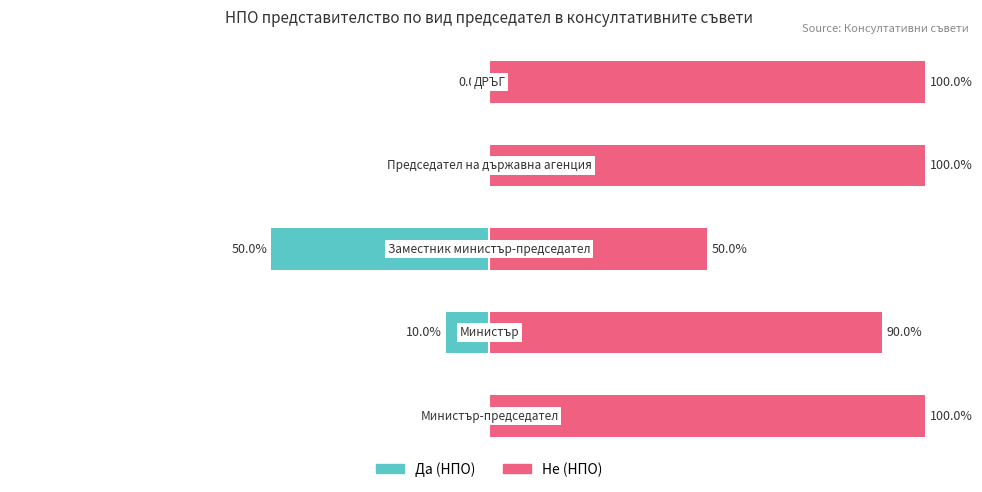

Are the bars horizontal?

Yes